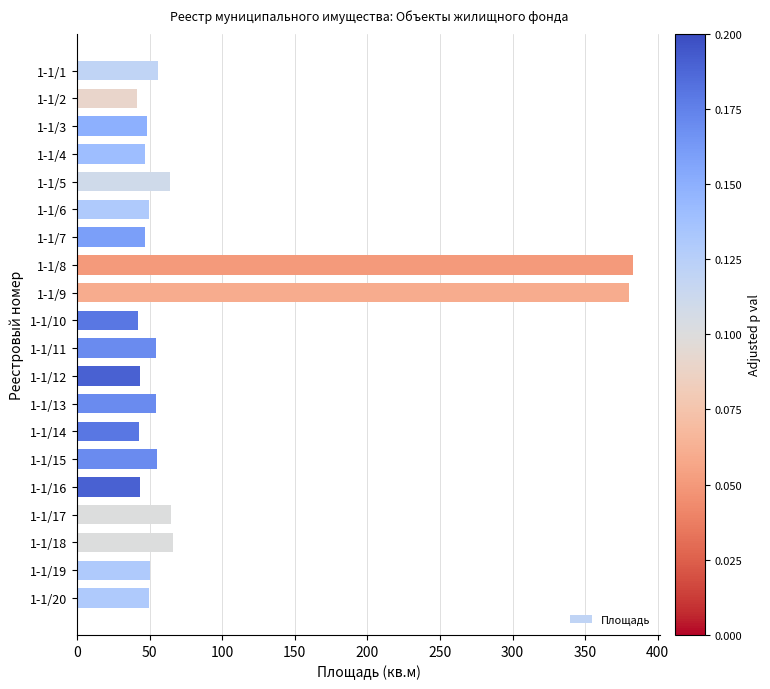

How many data points are less than 50?

10